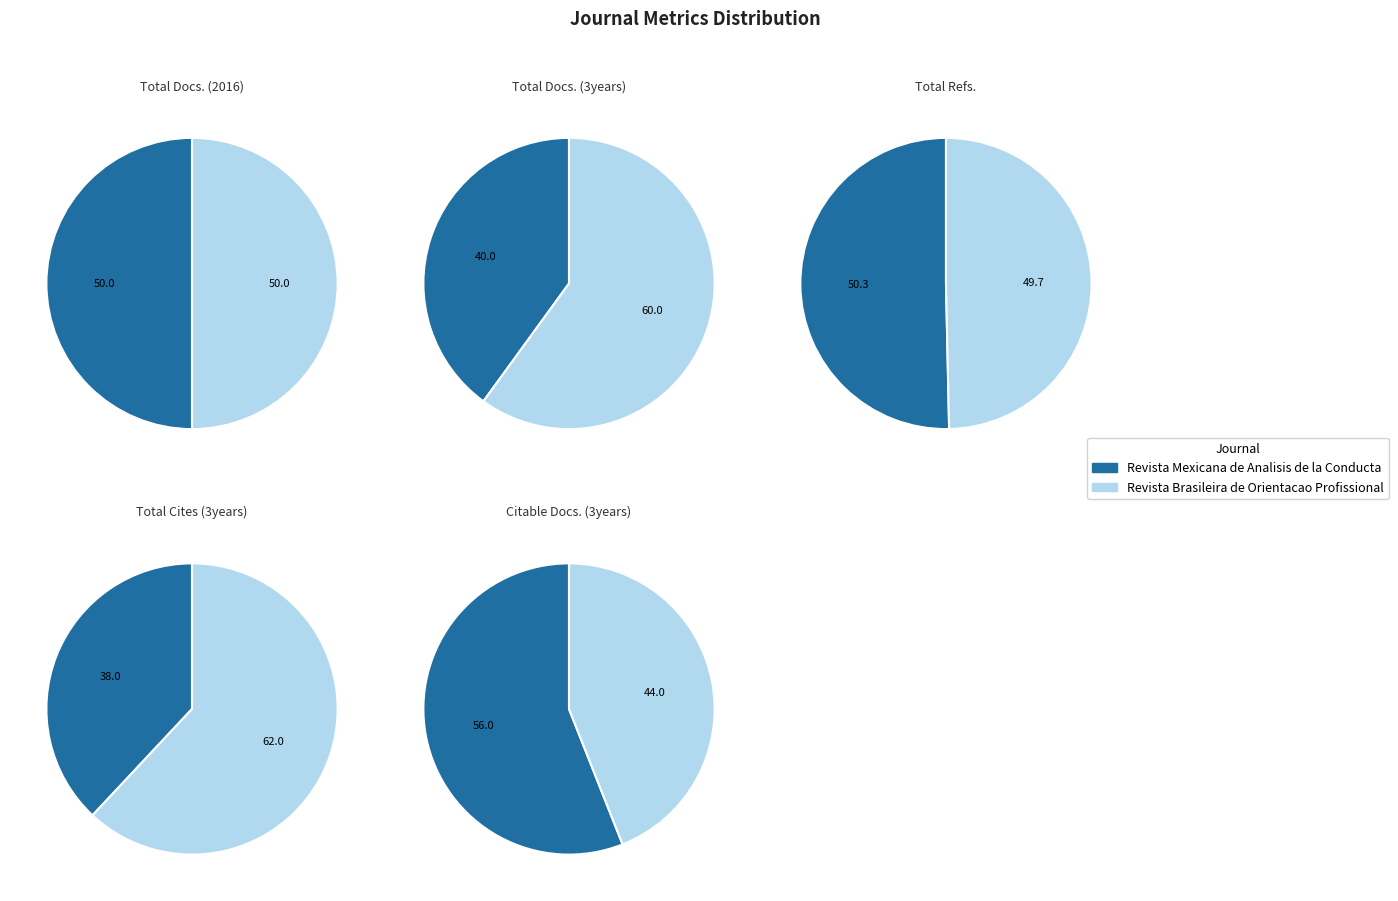

What percentage is the Revista Mexicana de Analisis de la Conducta slice, to the nearest percent?

40%